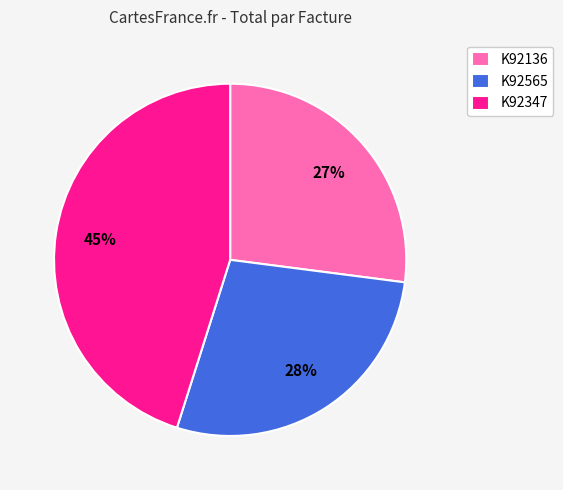

How many segments does this pie chart have?

3